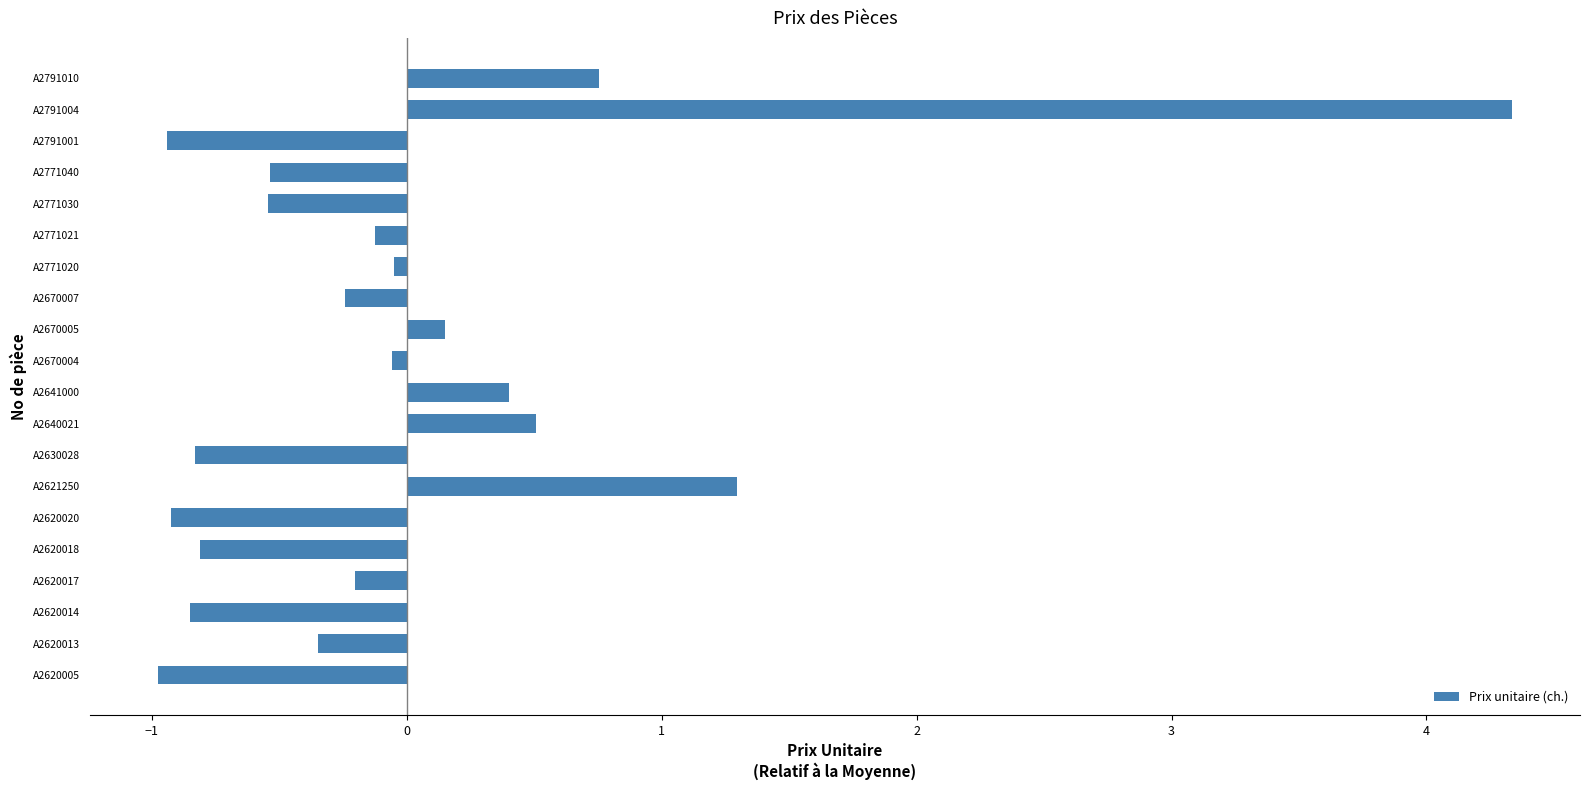

What is the sum of the values at A2620005 and A2620014?

-1.8